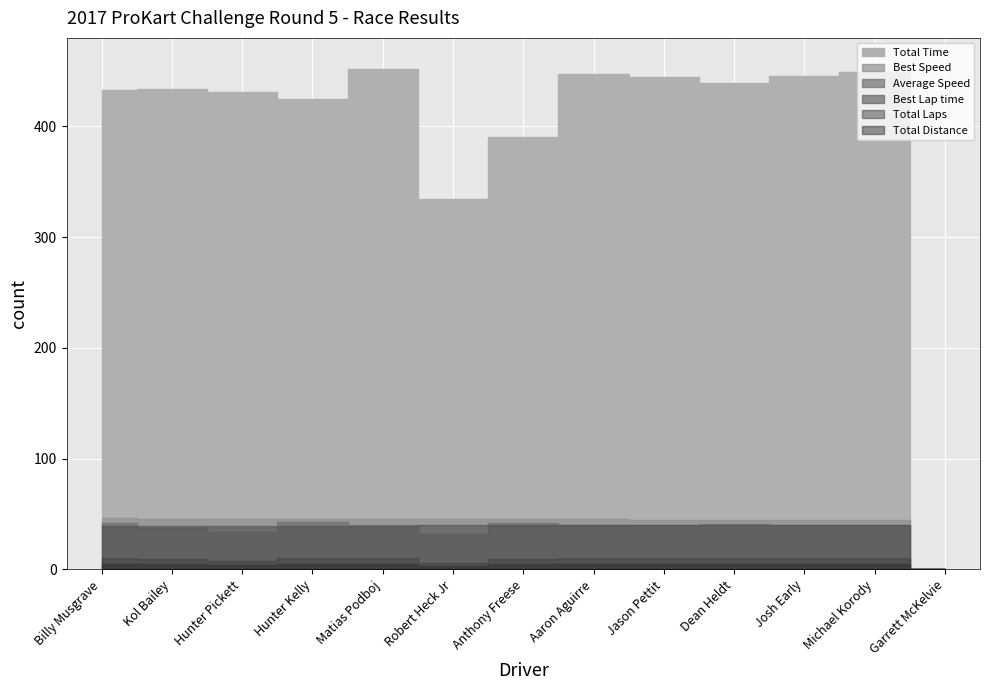

What is the value of the Total Distance point at the 9th from the left?

5.0